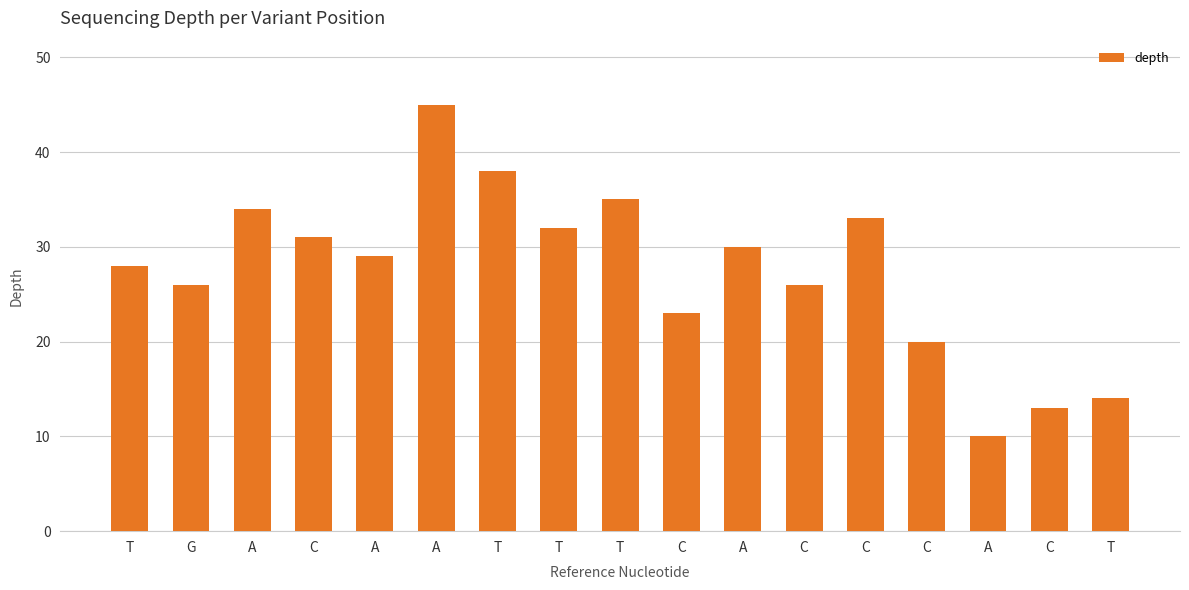

What is the difference between the values at C and T?

12